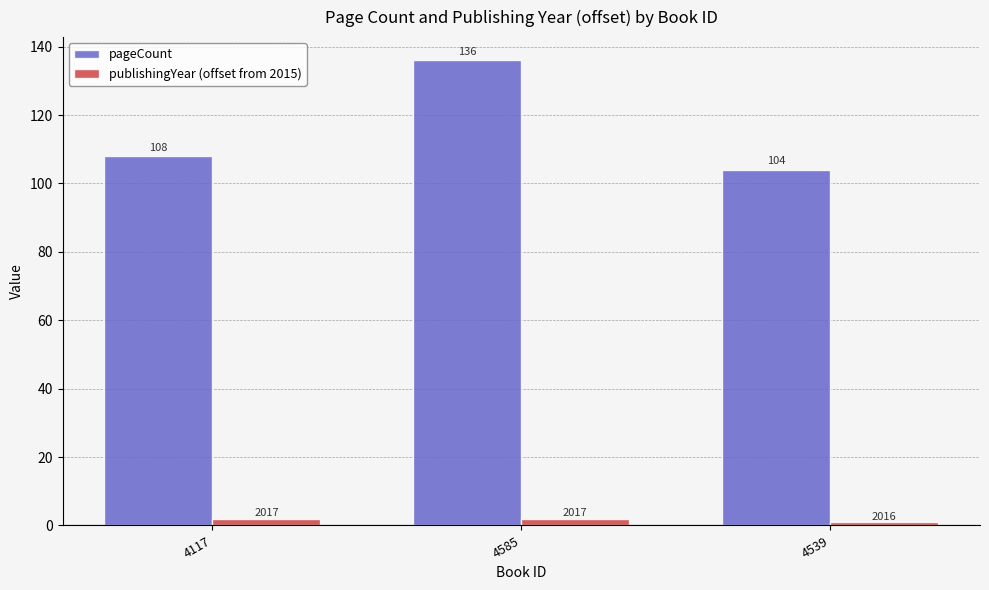

What is the difference between the pageCount values at 4585 and 4539?

32